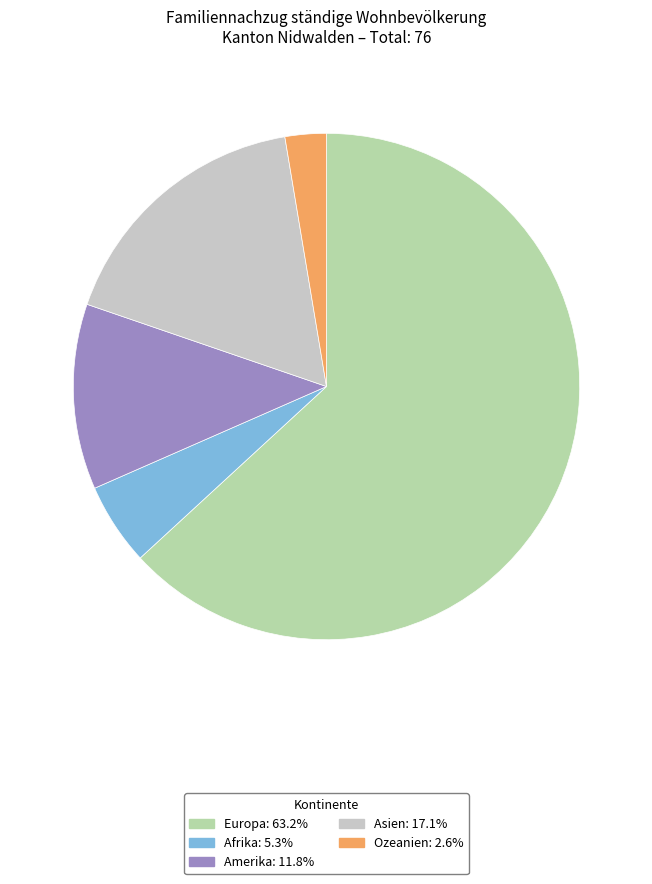

Is there any slice that represents more than half of the pie?

Yes